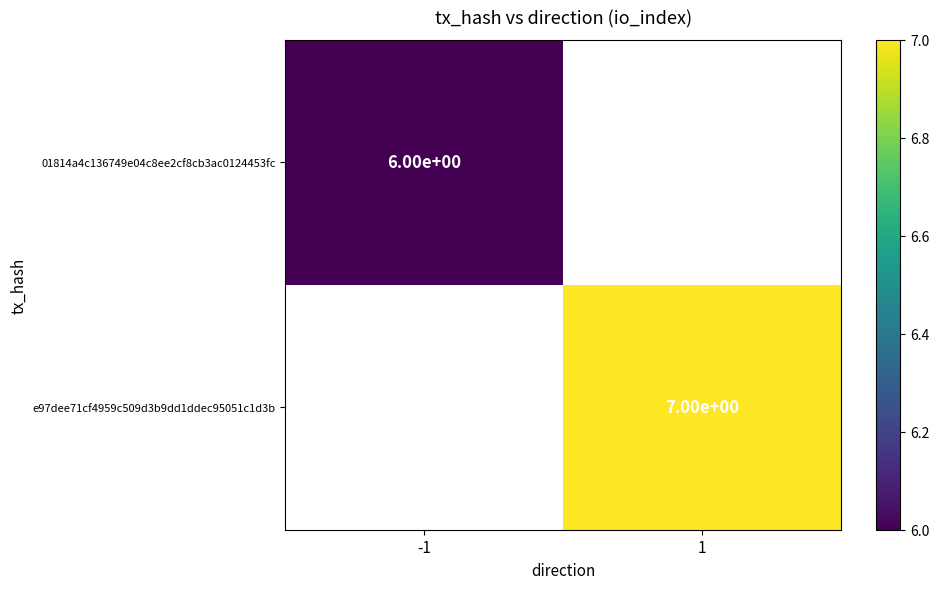

True or false: e97dee71cf4959c509d3b9dd1ddec95051c1d3b has a value of 7 at 1.

True